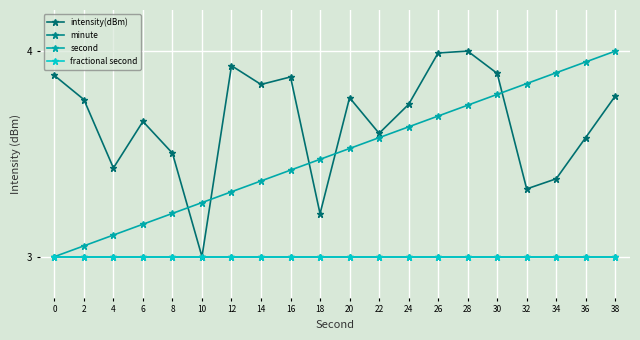

Does the chart have visible grid lines?

Yes